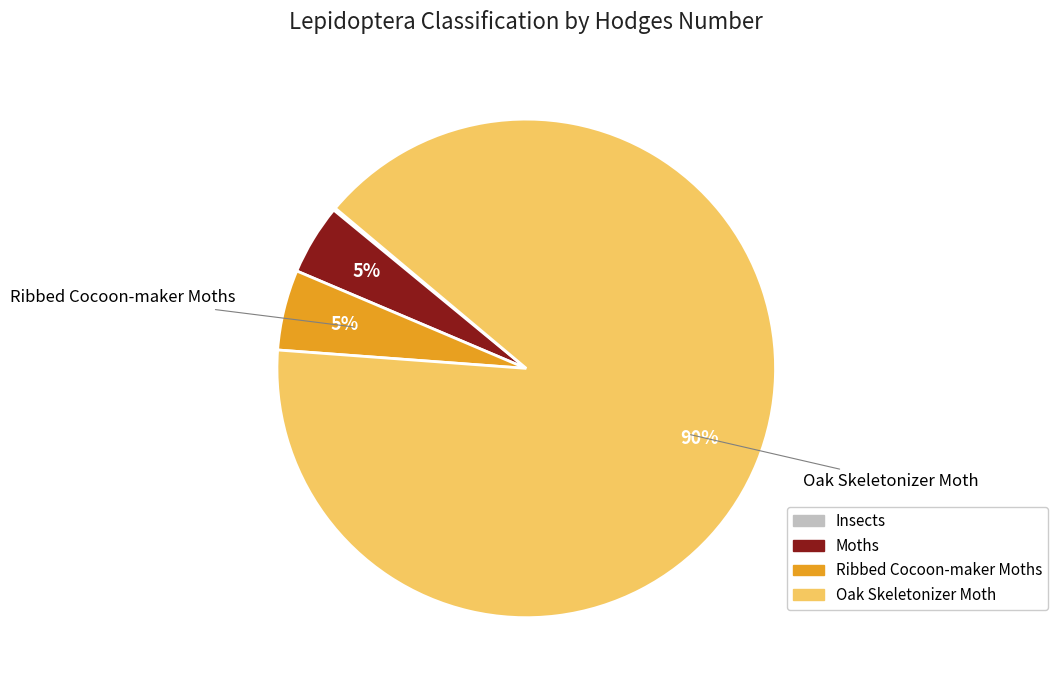

Combined, do Oak Skeletonizer Moth and Ribbed Cocoon-maker Moths account for over 50%?

Yes